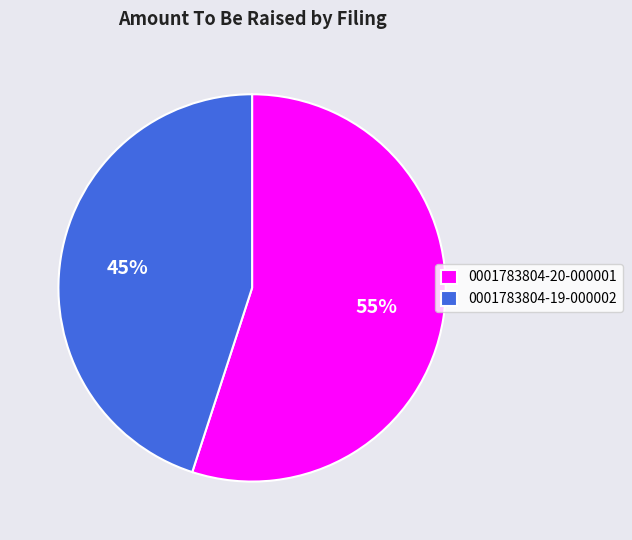

Is the sum of 0001783804-20-000001 and 0001783804-19-000002 greater than half?

Yes